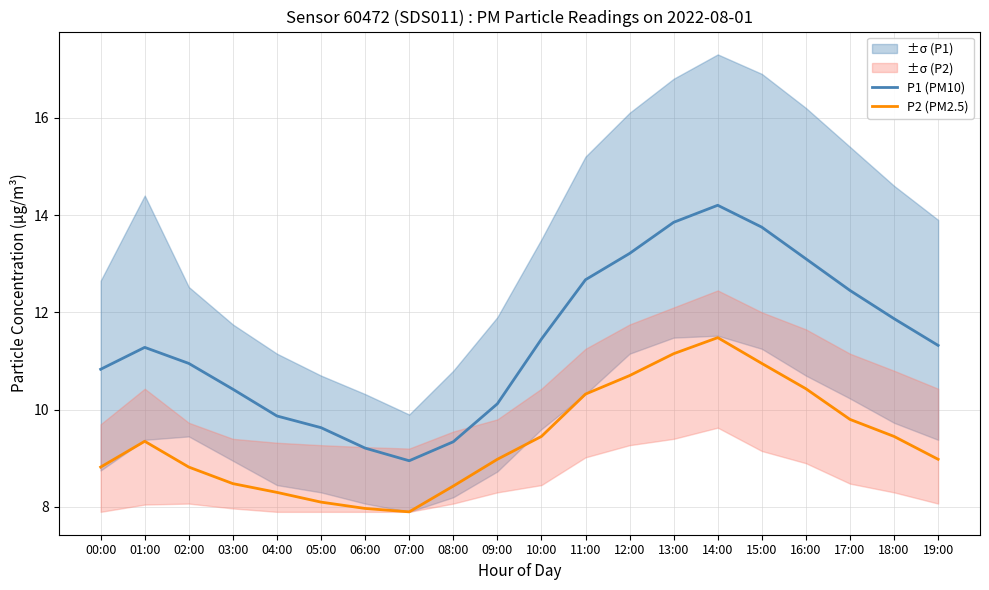

What is the maximum value for P1 (PM10)?

14.2